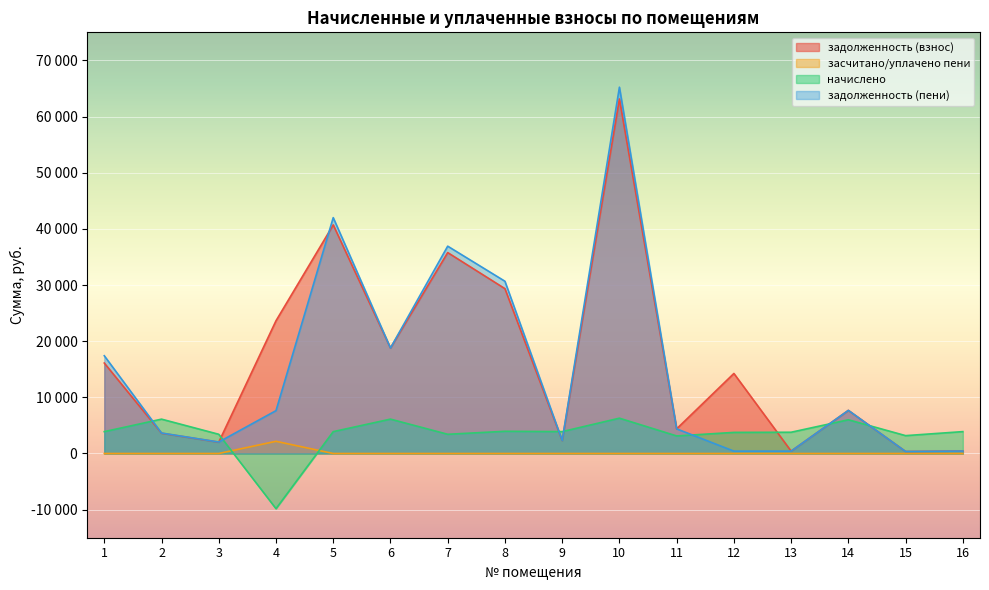

True or false: задолженность (взнос) has more than 1 points higher than both neighbors.

True